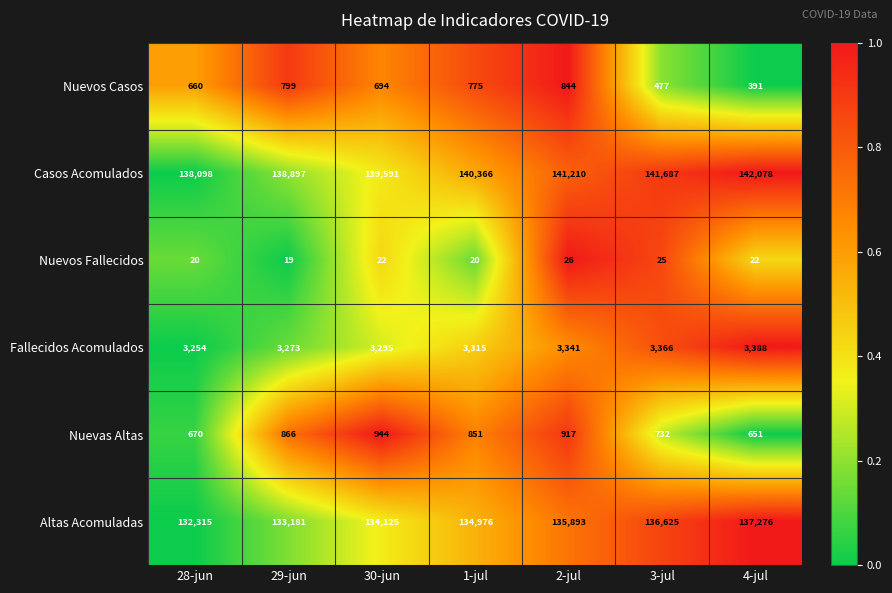

Count the Altas Acomuladas values in the range 133181 to 136625.

5